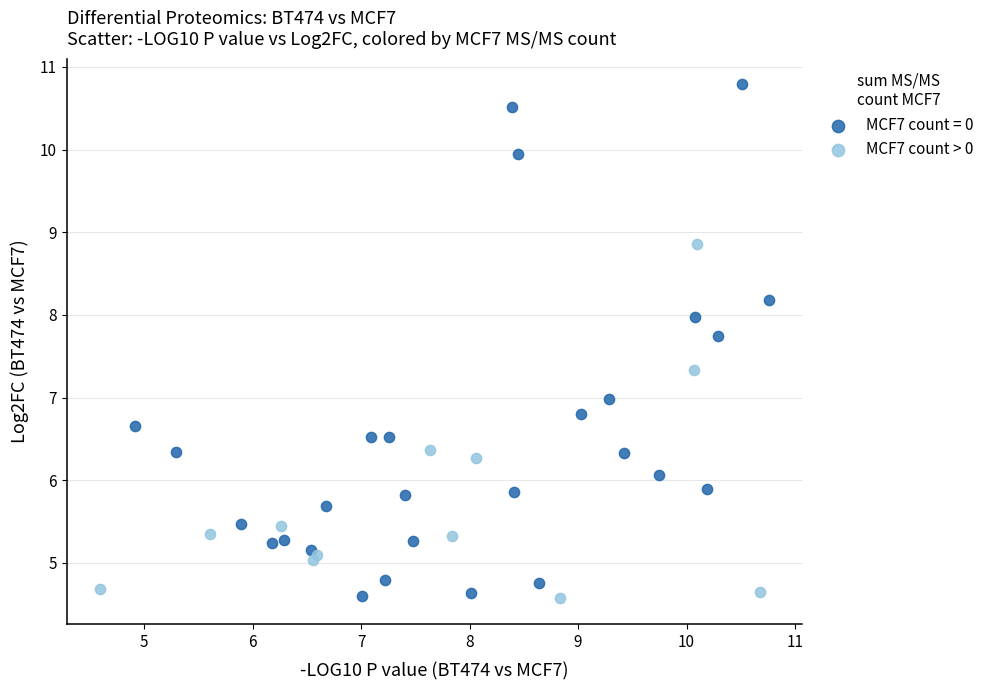

Which series contains the highest Y value?

MCF7 count = 0